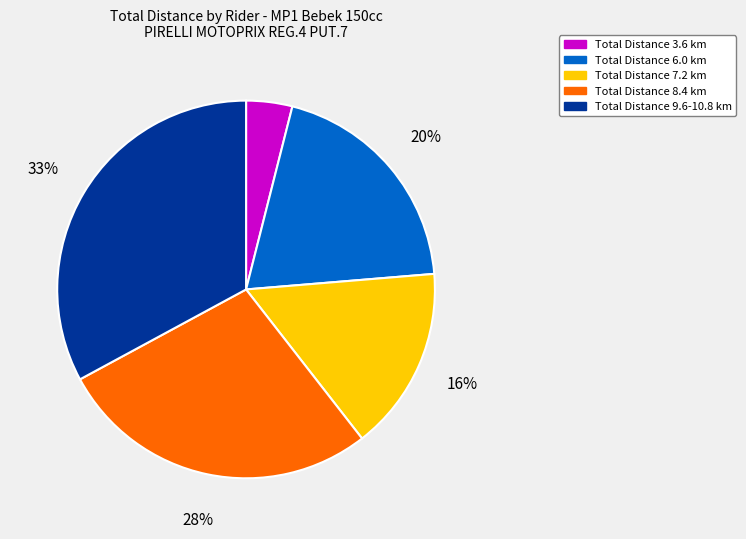

The Total Distance 6.0 km slice represents 20% of the pie. True or false?

True